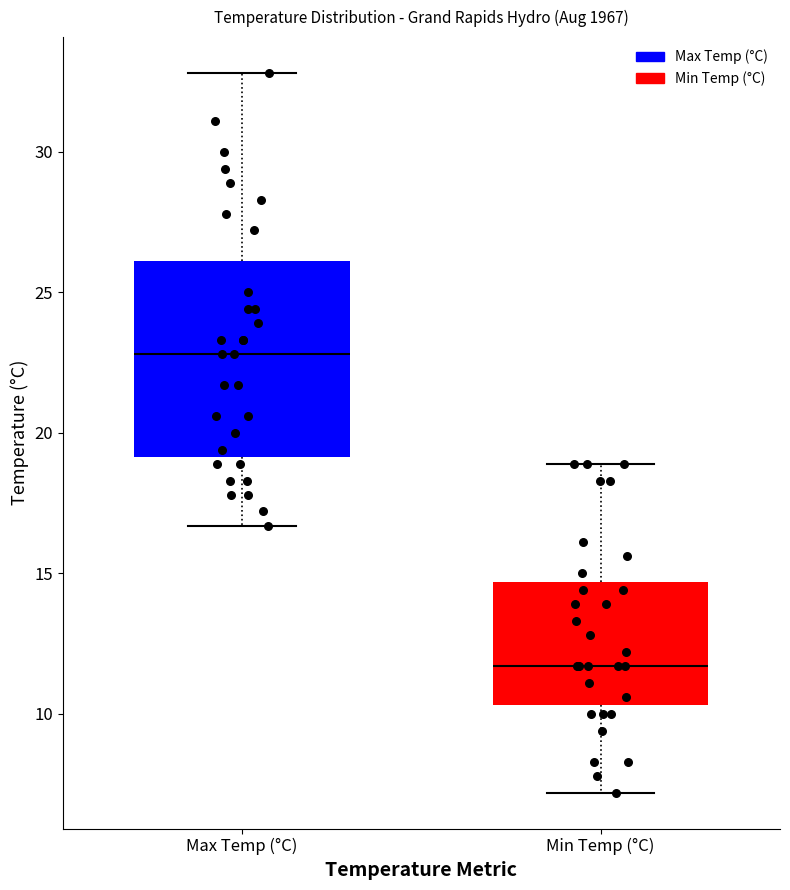

Which box's median line is the lowest?

Min Temp (°C)